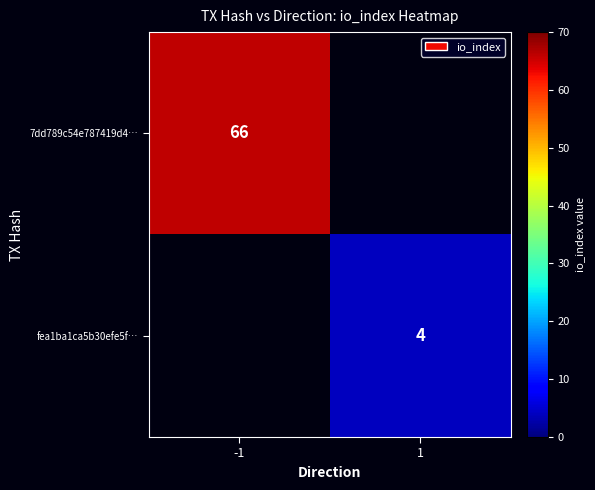

True or false: fea1ba1ca5b30efe5f… has a value of 7 at 1.

False